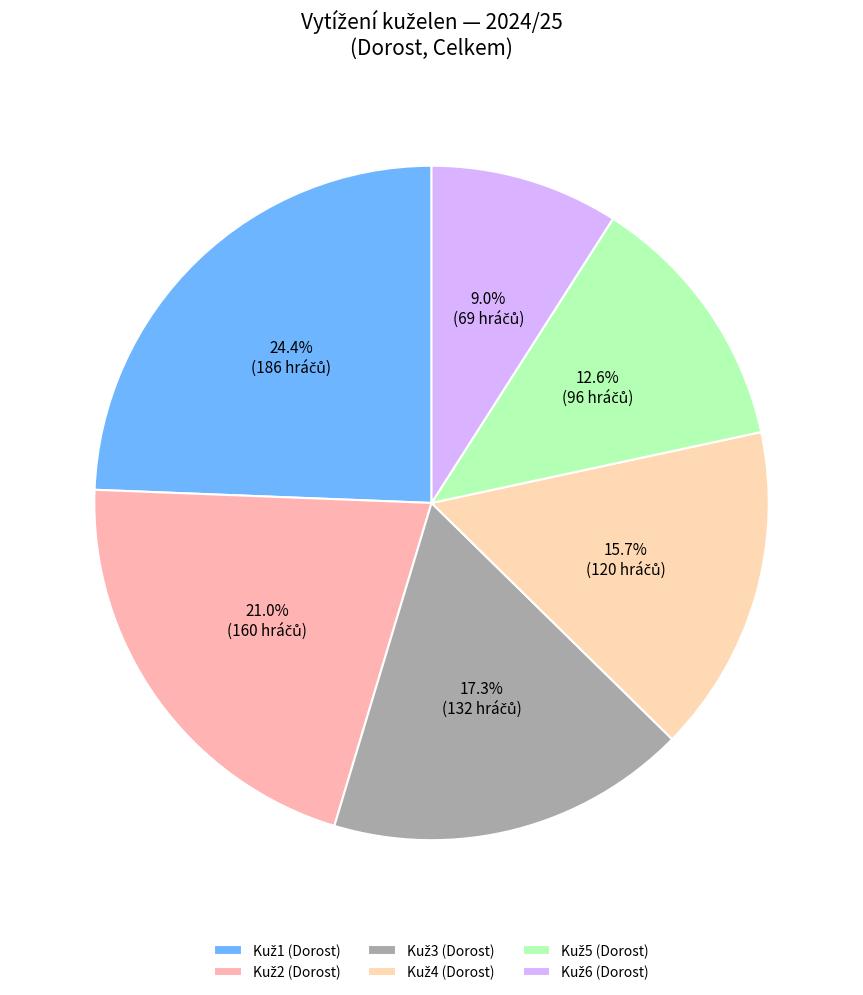

Is it true that Kuž1 (Dorost) is 34% of the pie?

False